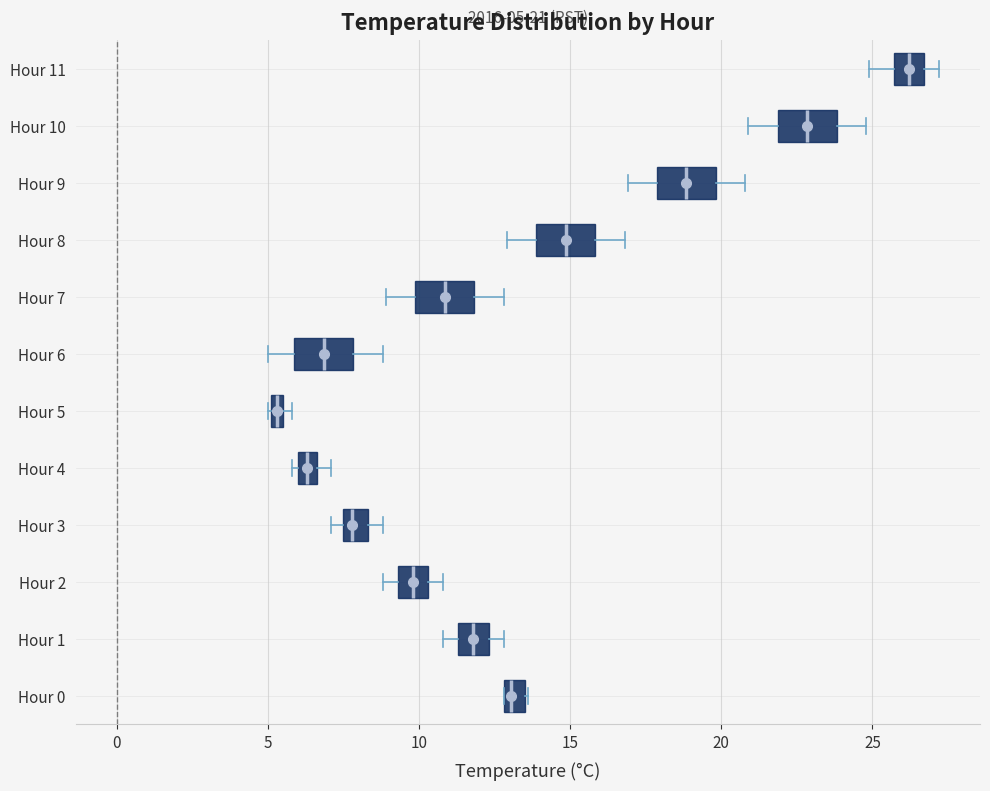

Which box has the furthest to the left median line?

Hour 5